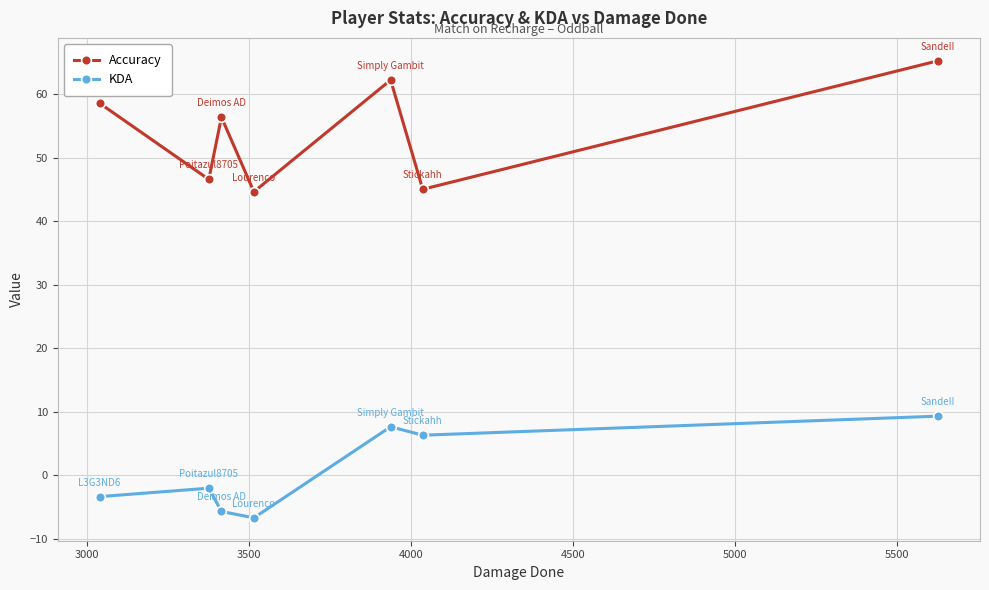

In Accuracy, how many points are lower than both neighbors (excluding endpoints)?

3